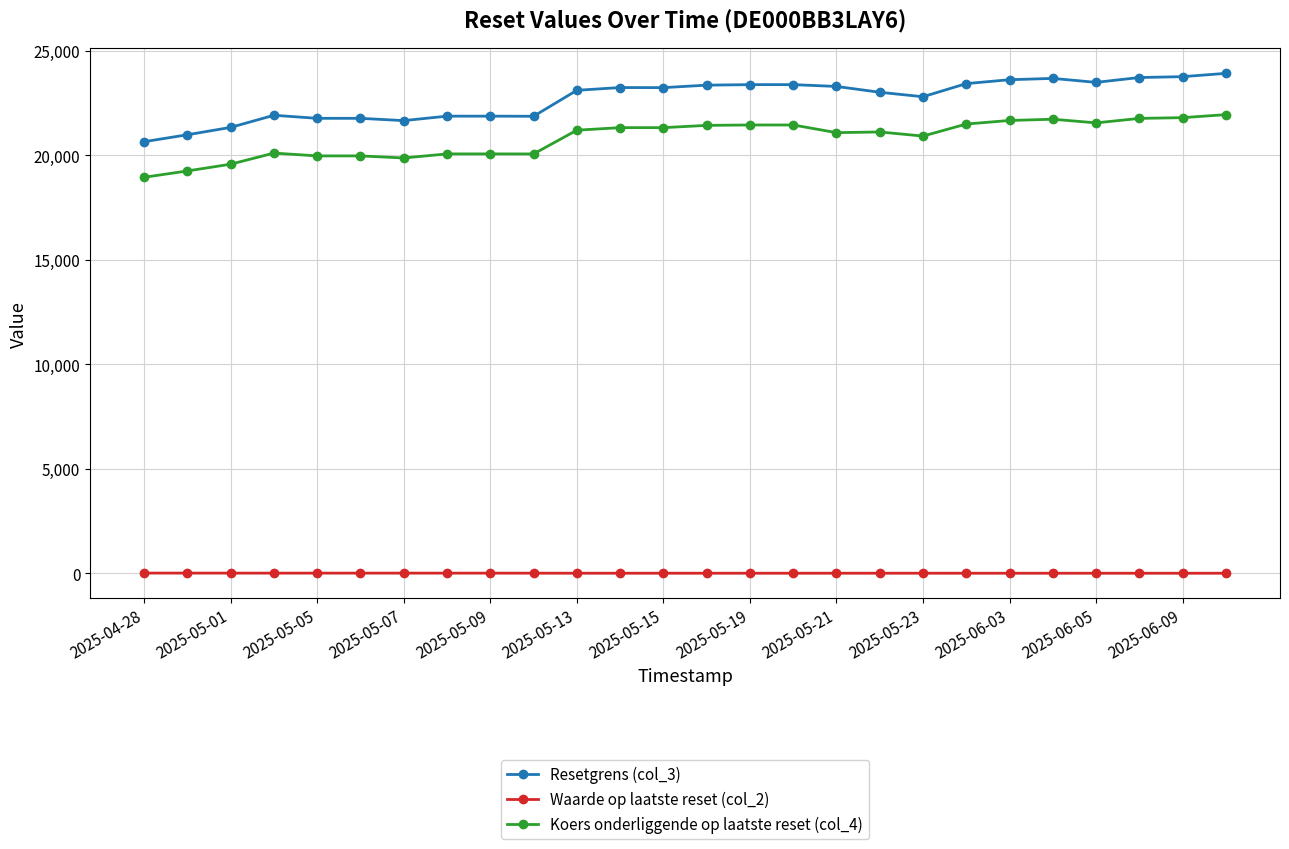

What is the maximum value shown in the chart?

23916.5